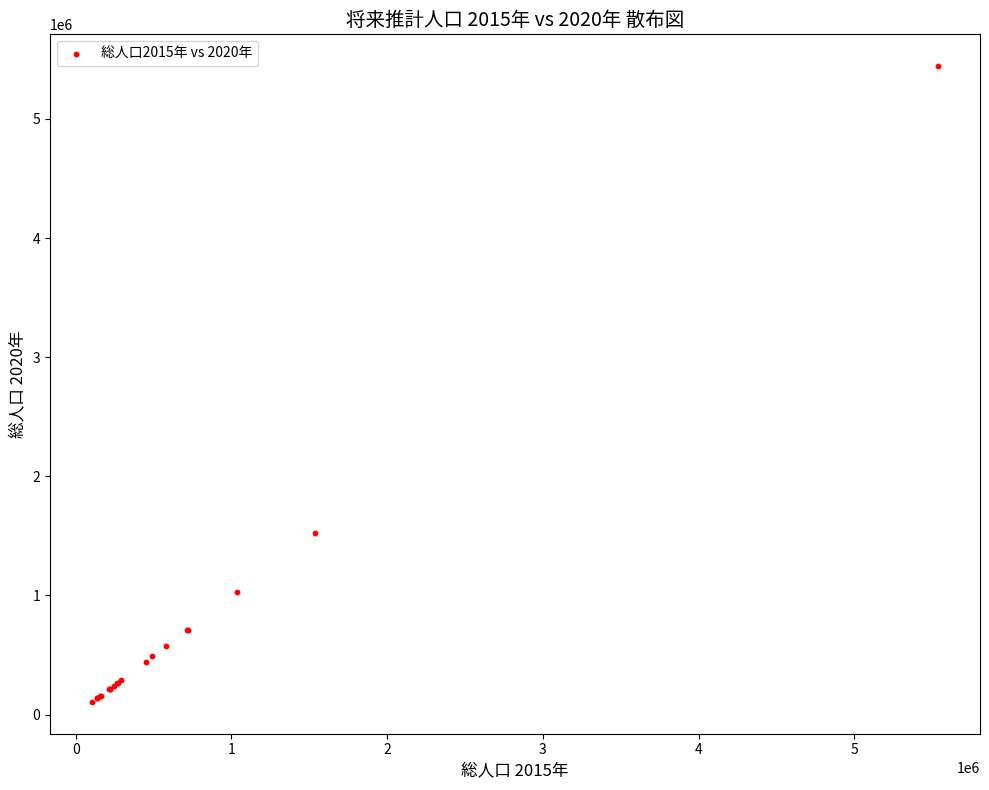

What Y value in the scatter plot is closest to 2774649?

1525976